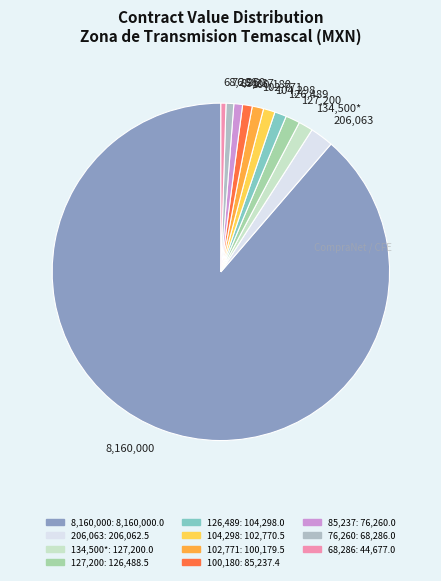

Which slice is the largest?

8,160,000